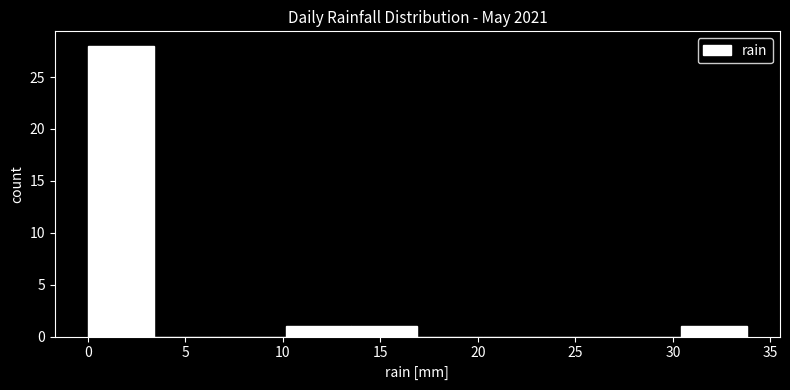

Which range on the x-axis has the tallest bar?

0.0 to 3.5